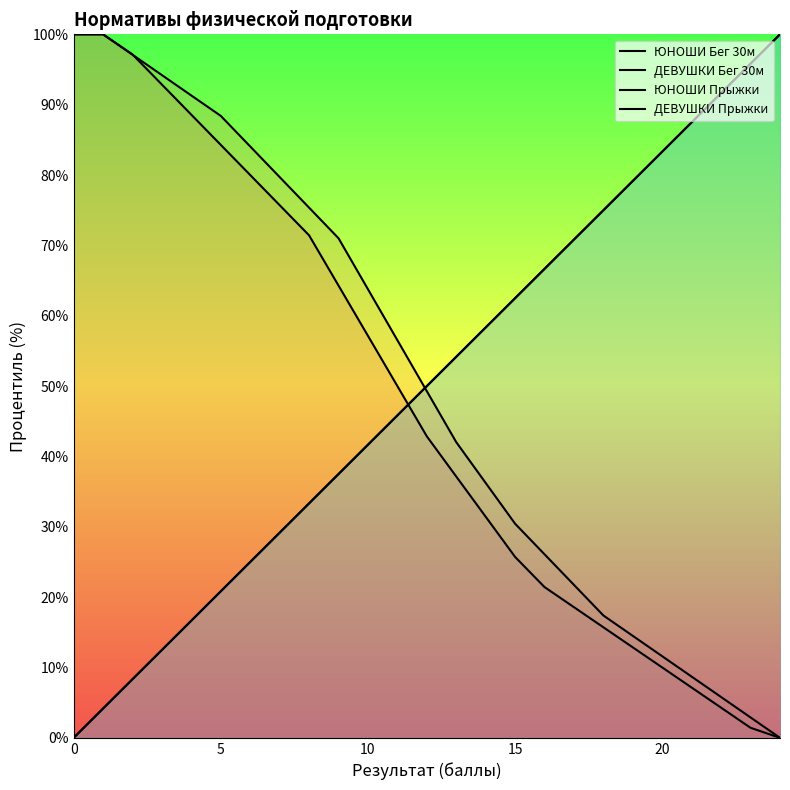

What is the maximum value for ДЕВУШКИ Прыжки?

100.0